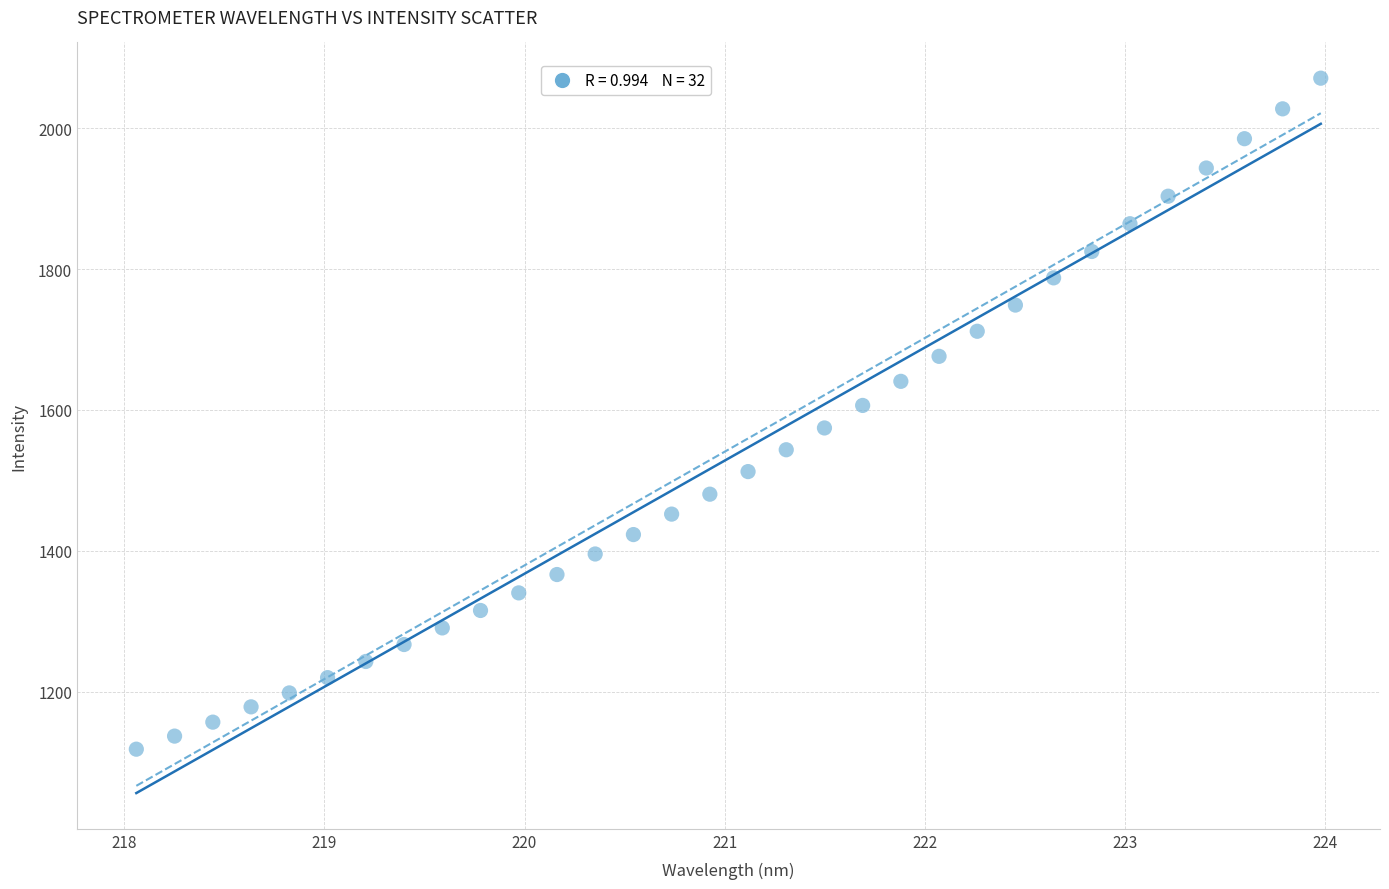

What is the range of X values (max minus min)?

5.9